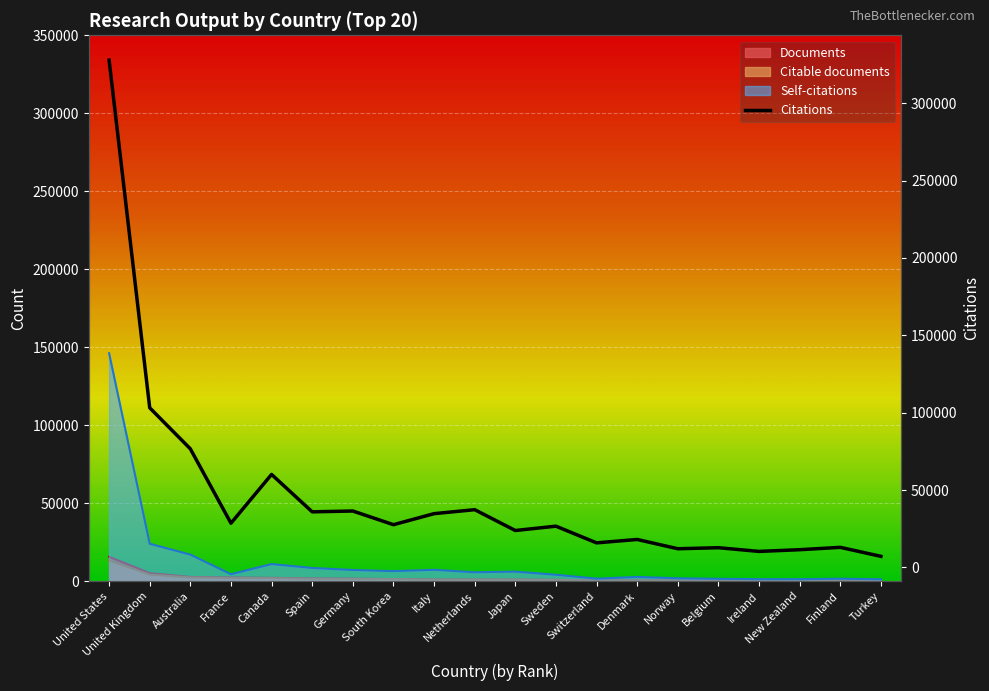

What position from the right is Australia?

18